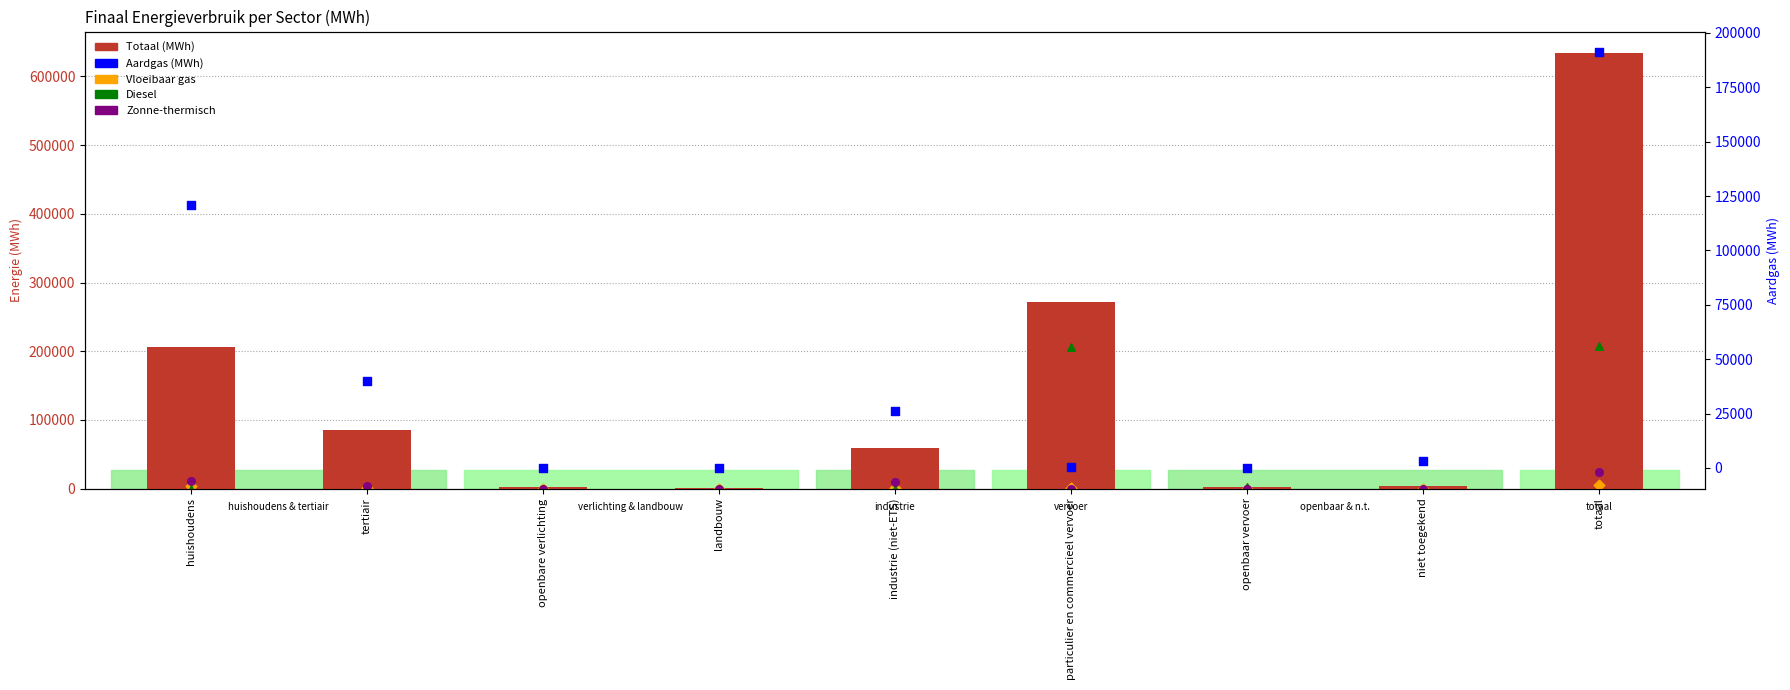

Which series has the largest total across all categories?

Totaal (MWh)